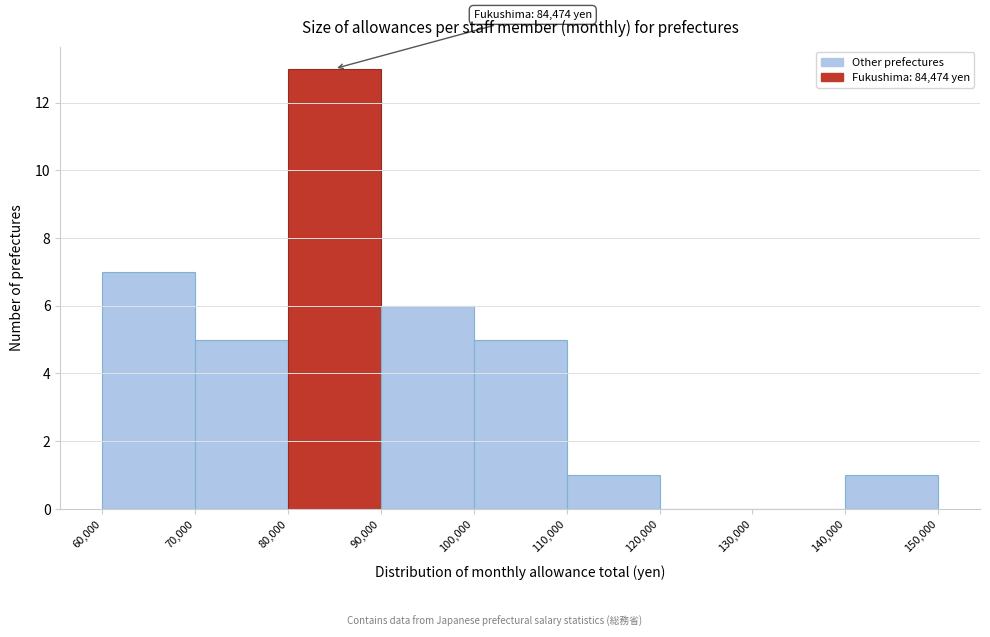

Over which range of the x-axis is the bar tallest?

80,000 to 90,000